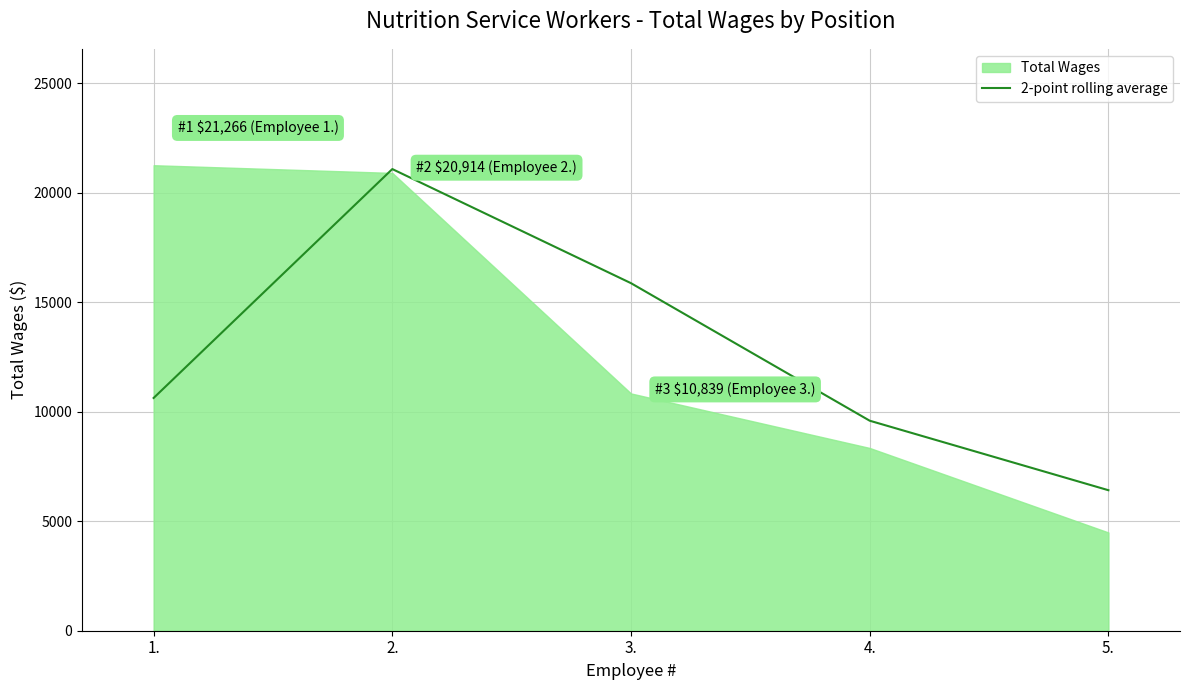

List the labels in order of 2-point rolling average value, smallest first.

5., 4., 1., 3., 2.